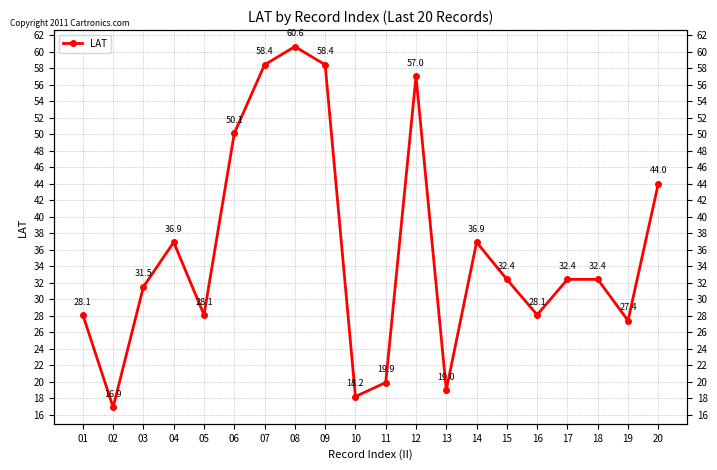

List the labels in order of value, largest first.

08, 07, 09, 12, 06, 20, 04, 14, 15, 17, 18, 03, 01, 05, 16, 19, 11, 13, 10, 02